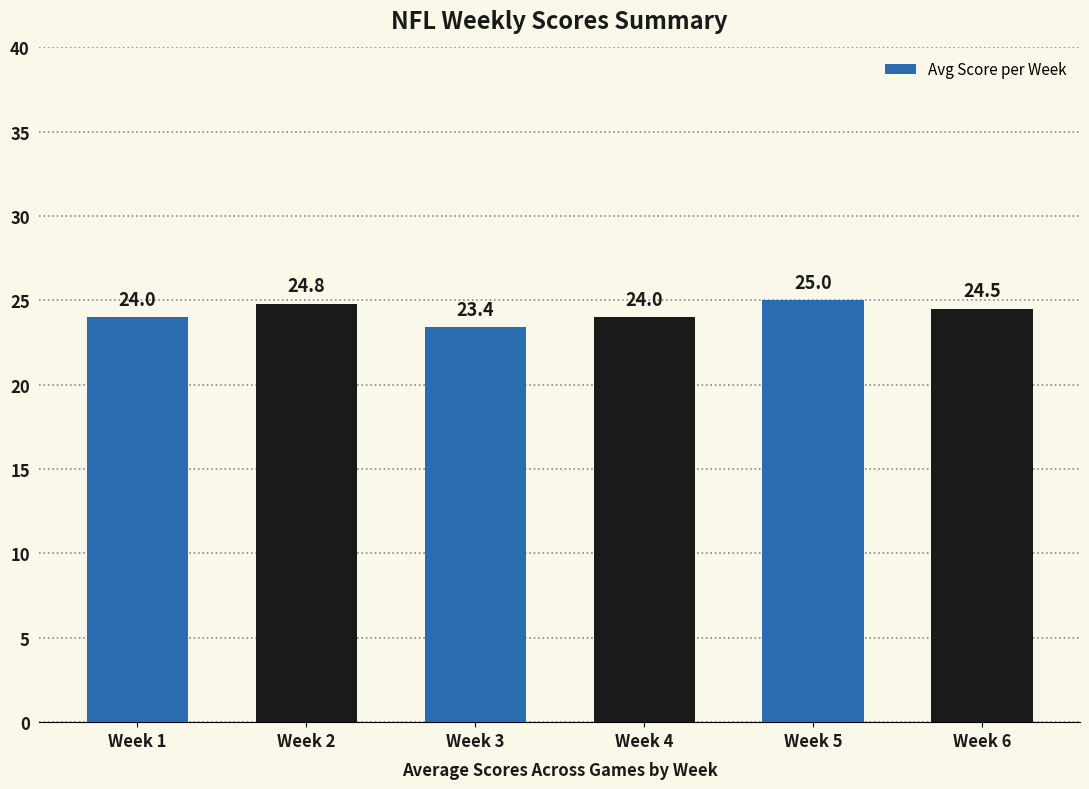

Which category has the highest value across all series?

Week 5